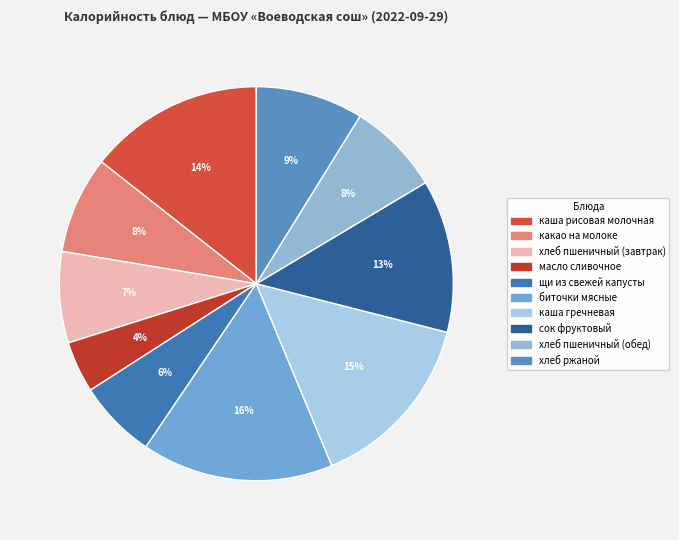

To the nearest percent, what portion does хлеб пшеничный (завтрак) represent?

7%